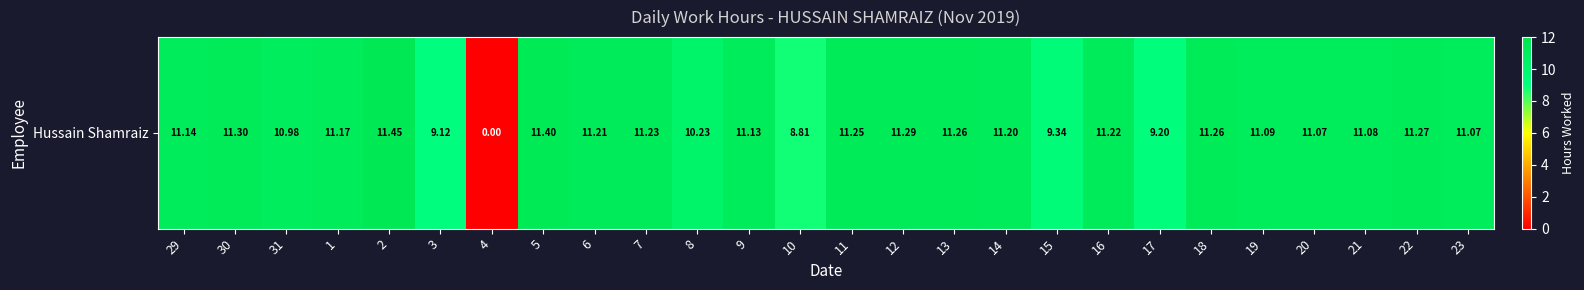

What is the difference between the values at 9 and 22?

0.1